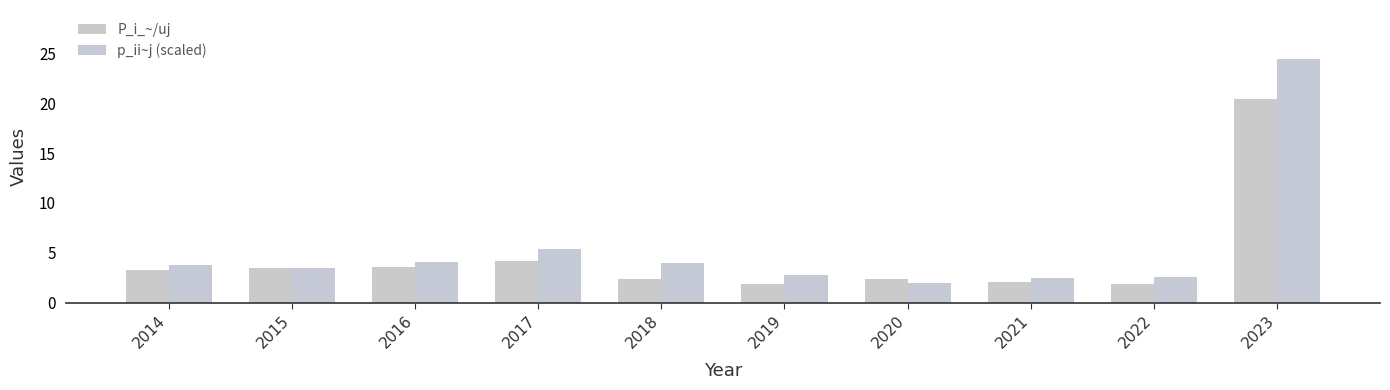

Rank the series by their maximum value, from highest to lowest.

p_ii~j (scaled), P_i_~/uj